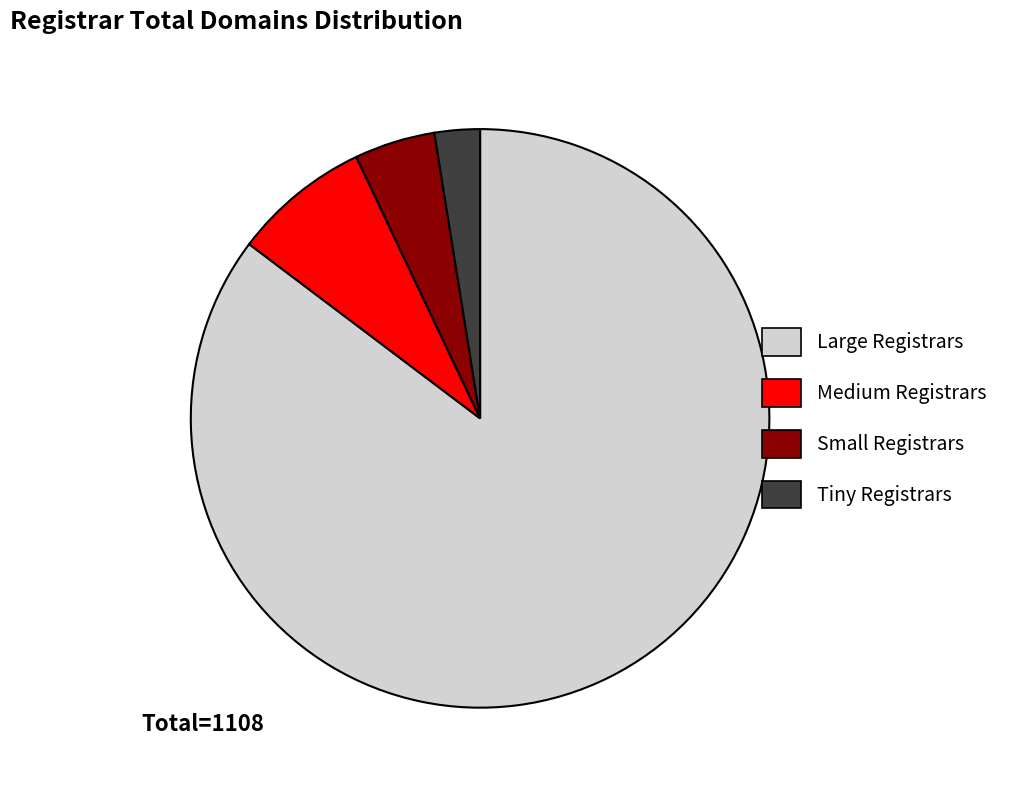

How many slices are in this pie chart?

4